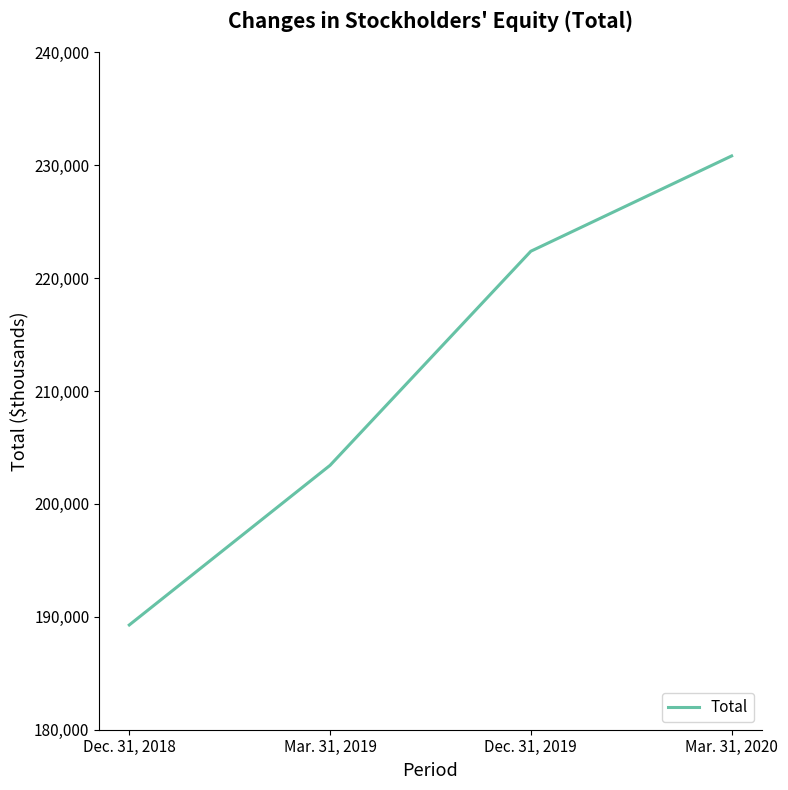

Is it true that the value at Dec. 31, 2019 is 222389?

True